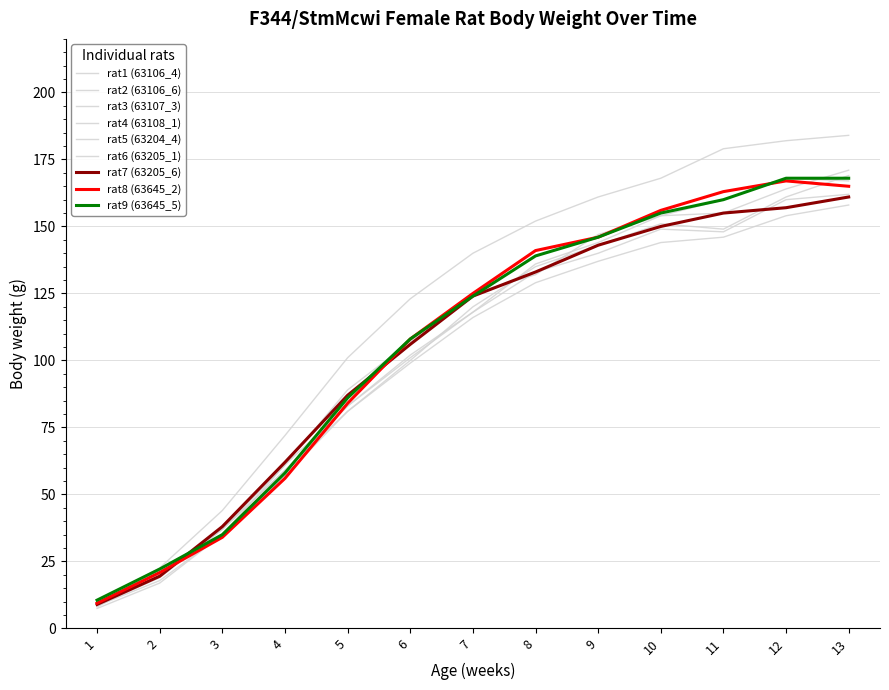

What is the value of the rat2 (63106_6) point at the 6th from the left?

102.0